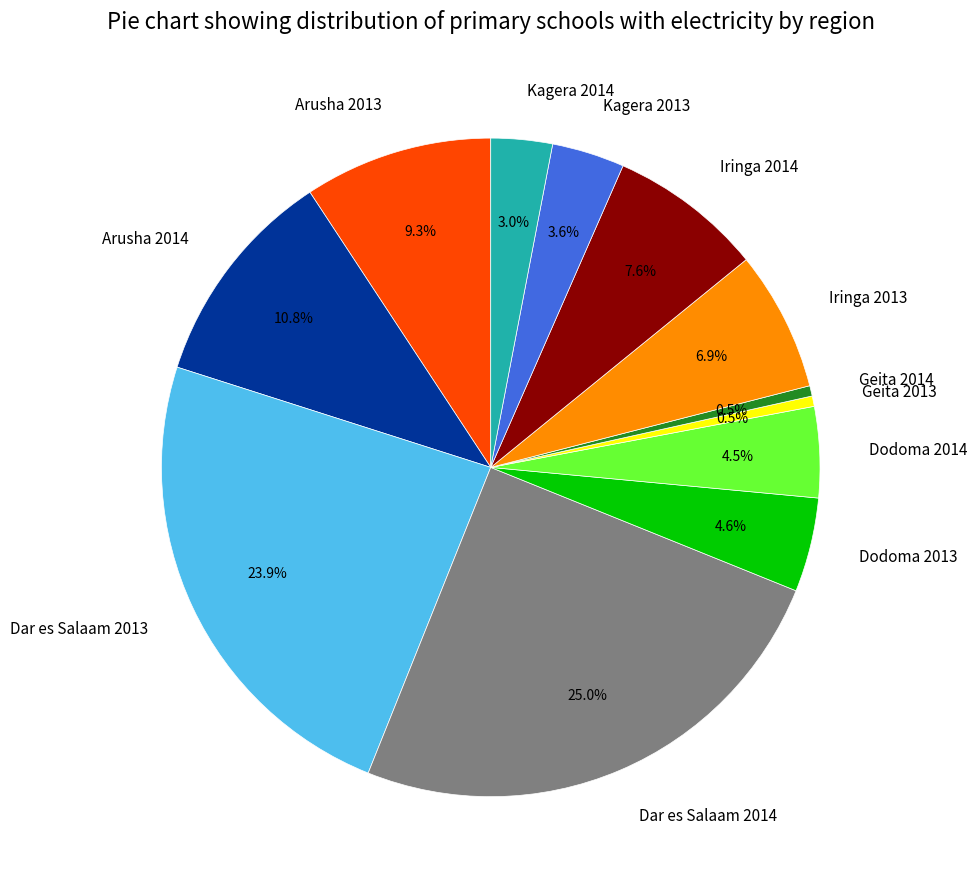

To the nearest percent, what portion does Arusha 2014 represent?

11%